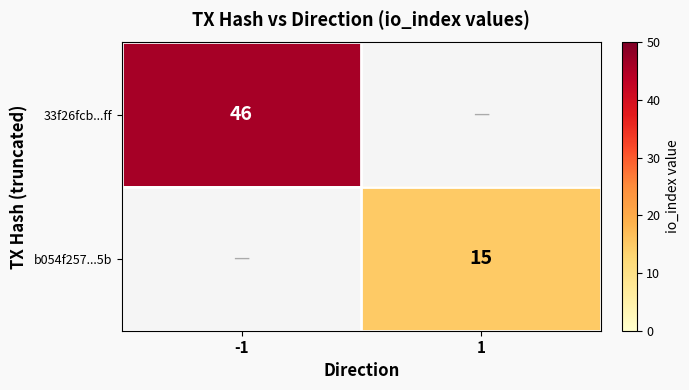

True or false: b054f257...5b has a value of 15 at 1.

True